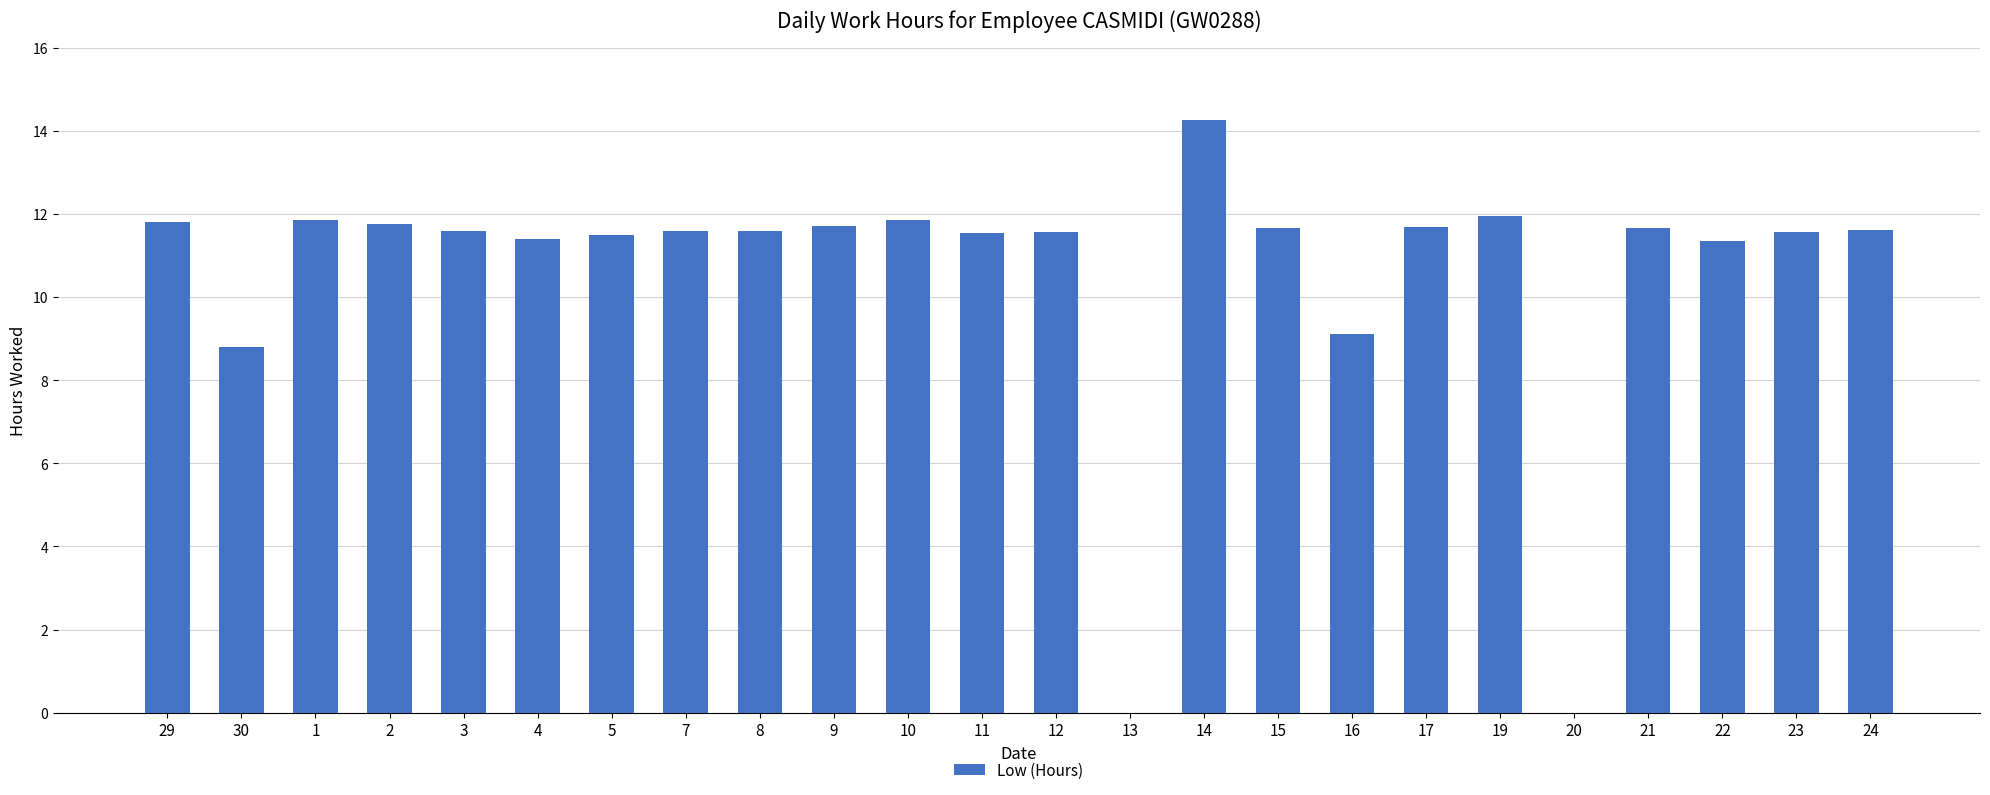

What is the sum of all values?

253.4